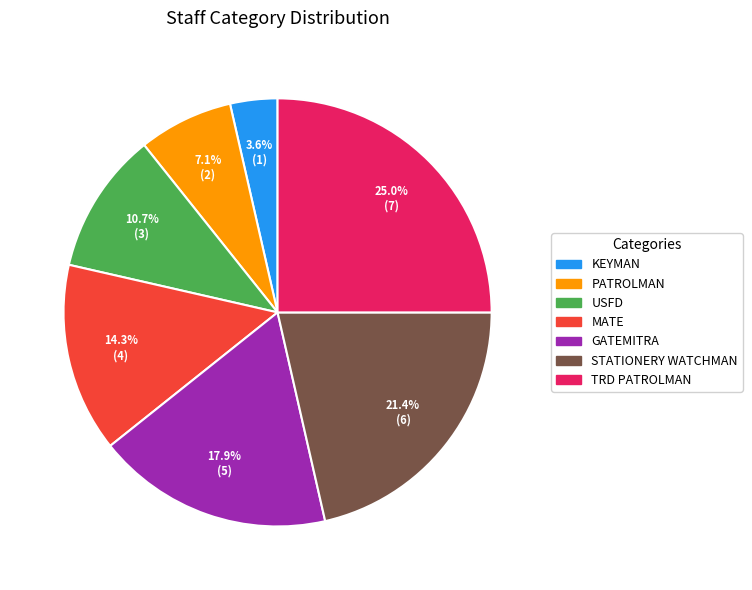

To the nearest percent, what is the combined percentage of KEYMAN and STATIONERY WATCHMAN?

25%